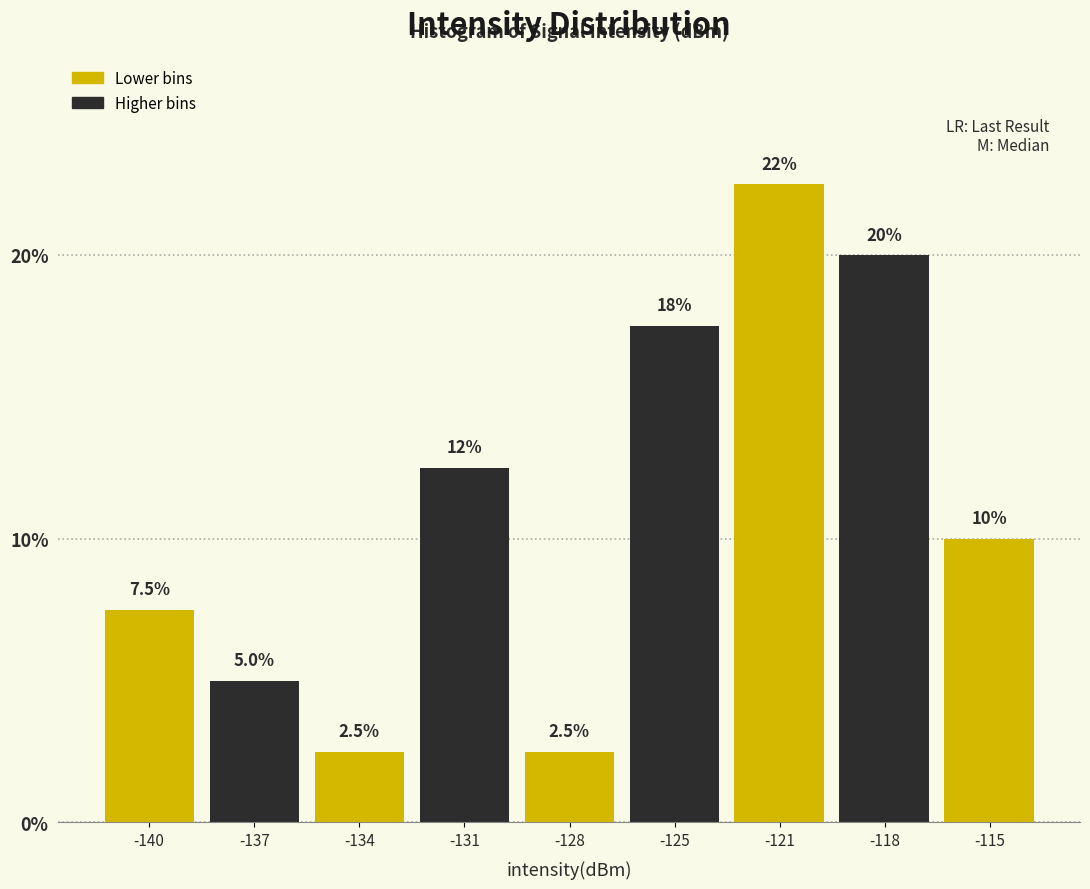

Reading right to left, extract all data points from this chart.

-115=10.0	-118=20.0	-121=22.5	-125=17.5	-128=2.5	-131=12.5	-134=2.5	-137=5.0	-140=7.5